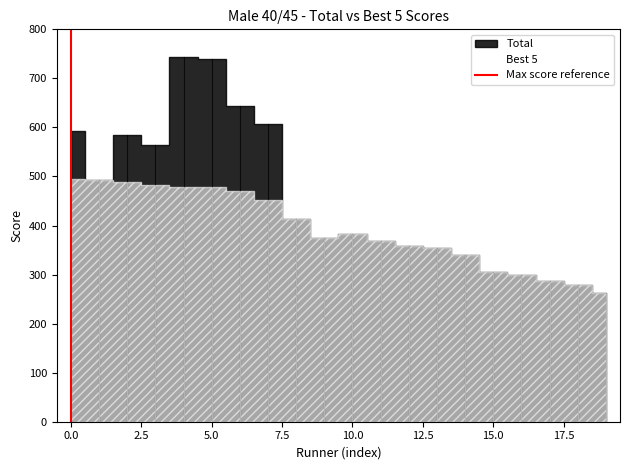

The value at 0.0 is 1. True or false?

True